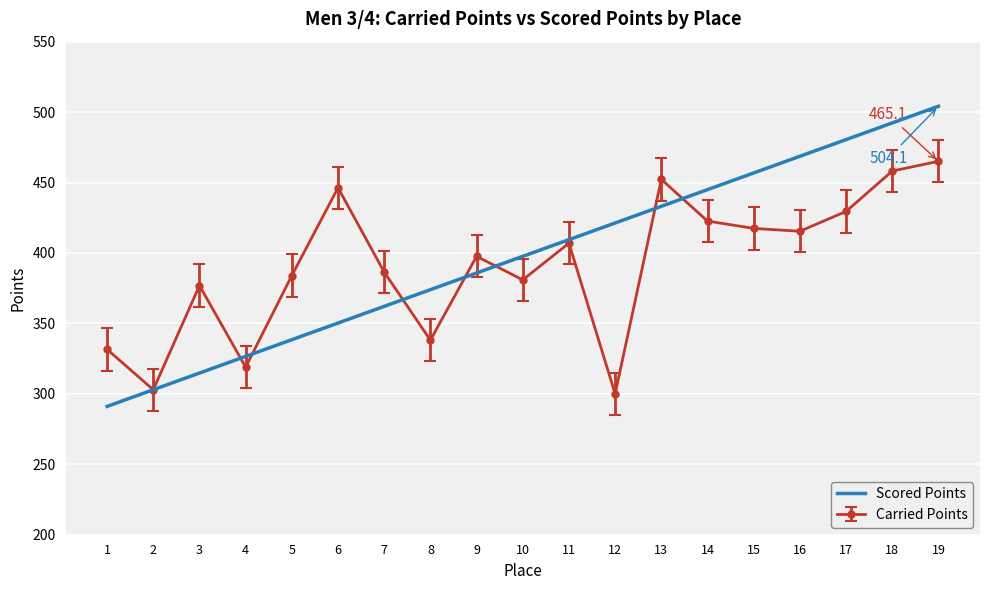

Rank the series by their maximum value, from lowest to highest.

Carried Points, Scored Points